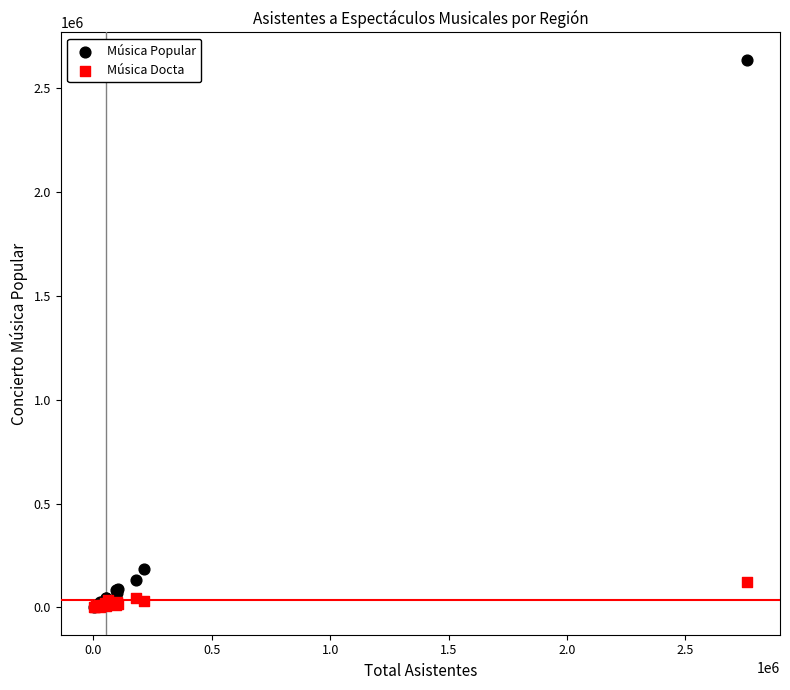

Across all series, what Y value is closest to 1318705?

182529